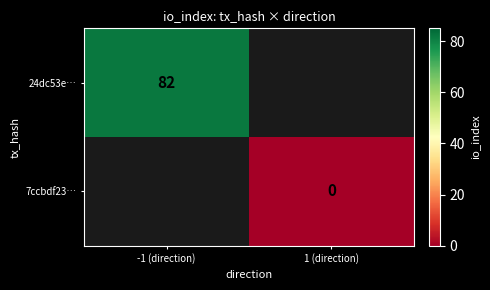

The 24dc53e… series shows 82 at -1 (direction). True or false?

True